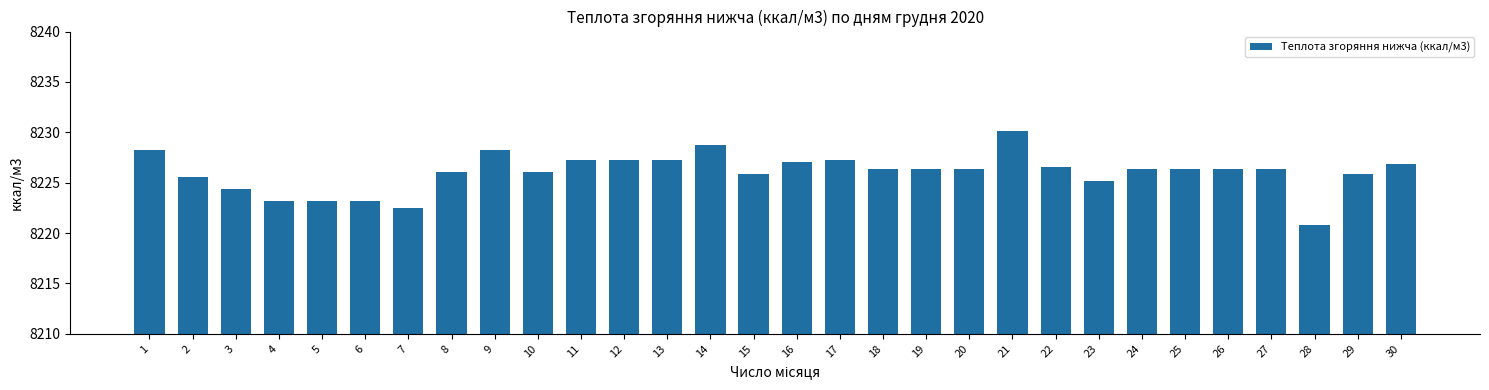

Reading left to right, list all the values displayed in this chart.

1=8228.2	2=8225.6	3=8224.4	4=8223.2	5=8223.2	6=8223.2	7=8222.5	8=8226.1	9=8228.2	10=8226.1	11=8227.3	12=8227.3	13=8227.3	14=8228.7	15=8225.9	16=8227.0	17=8227.3	18=8226.3	19=8226.3	20=8226.3	21=8230.2	22=8226.6	23=8225.1	24=8226.3	25=8226.3	26=8226.3	27=8226.3	28=8220.8	29=8225.9	30=8226.8